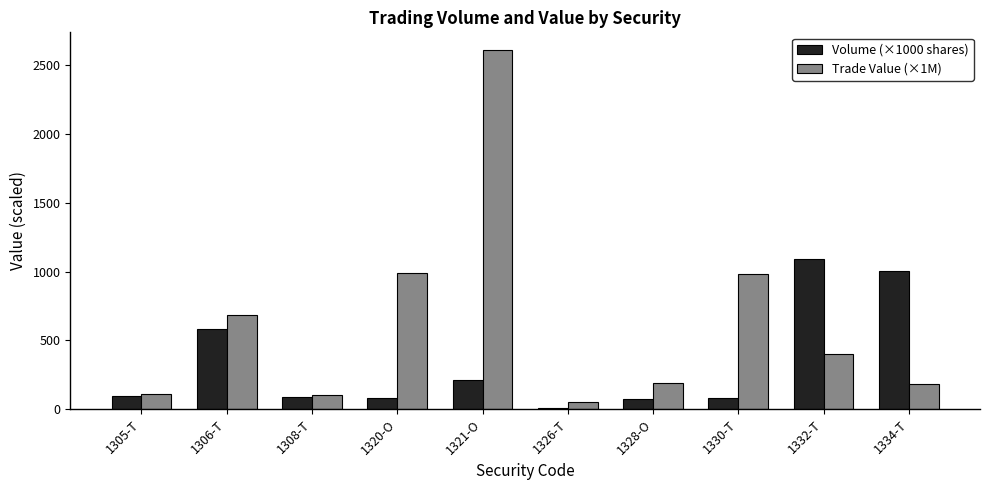

What is the average value of the Trade Value (×1M) series?

629.7